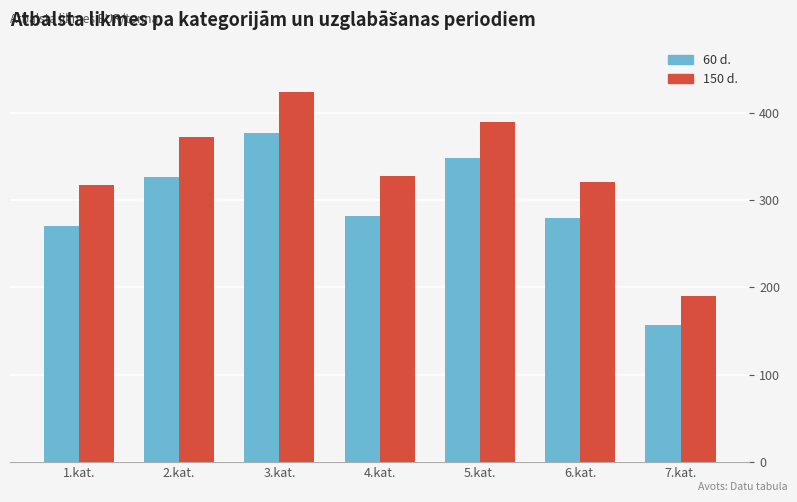

How many values in the 150 d. series are below 327?

3